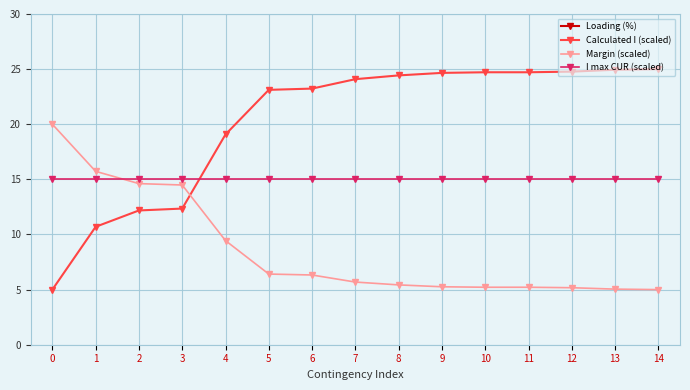

Which series changed the most between 5 and 12?

Loading (%)